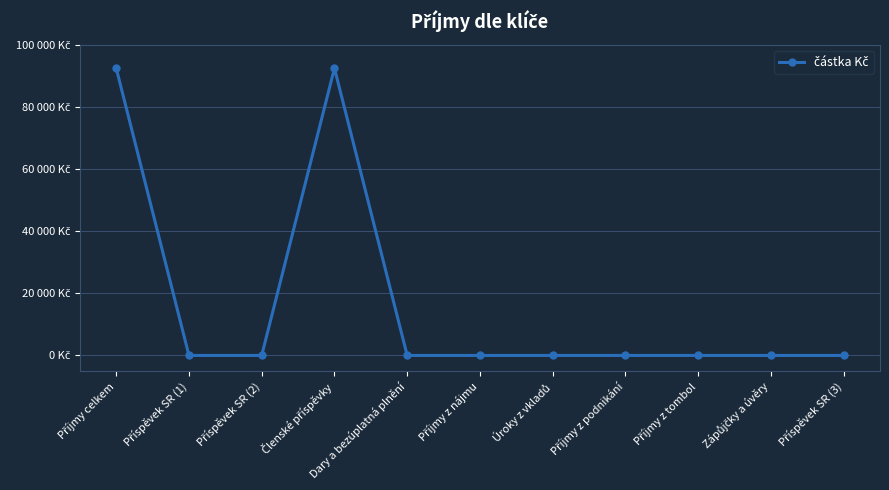

The chart shows a value of 0 at Příjmy z nájmu. True or false?

True